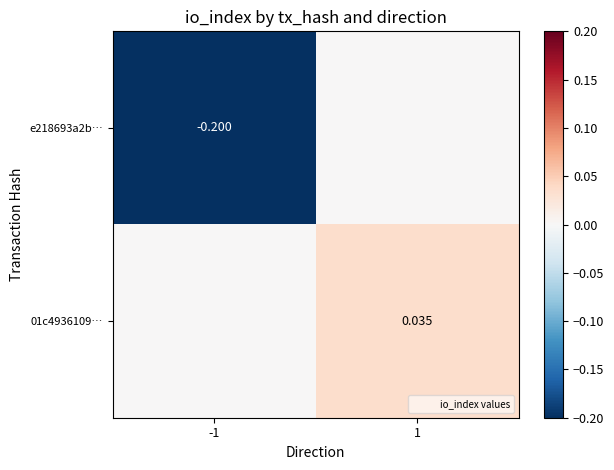

Is the value of e218693a2b… at -1 greater than the value of 01c4936109… at -1?

No